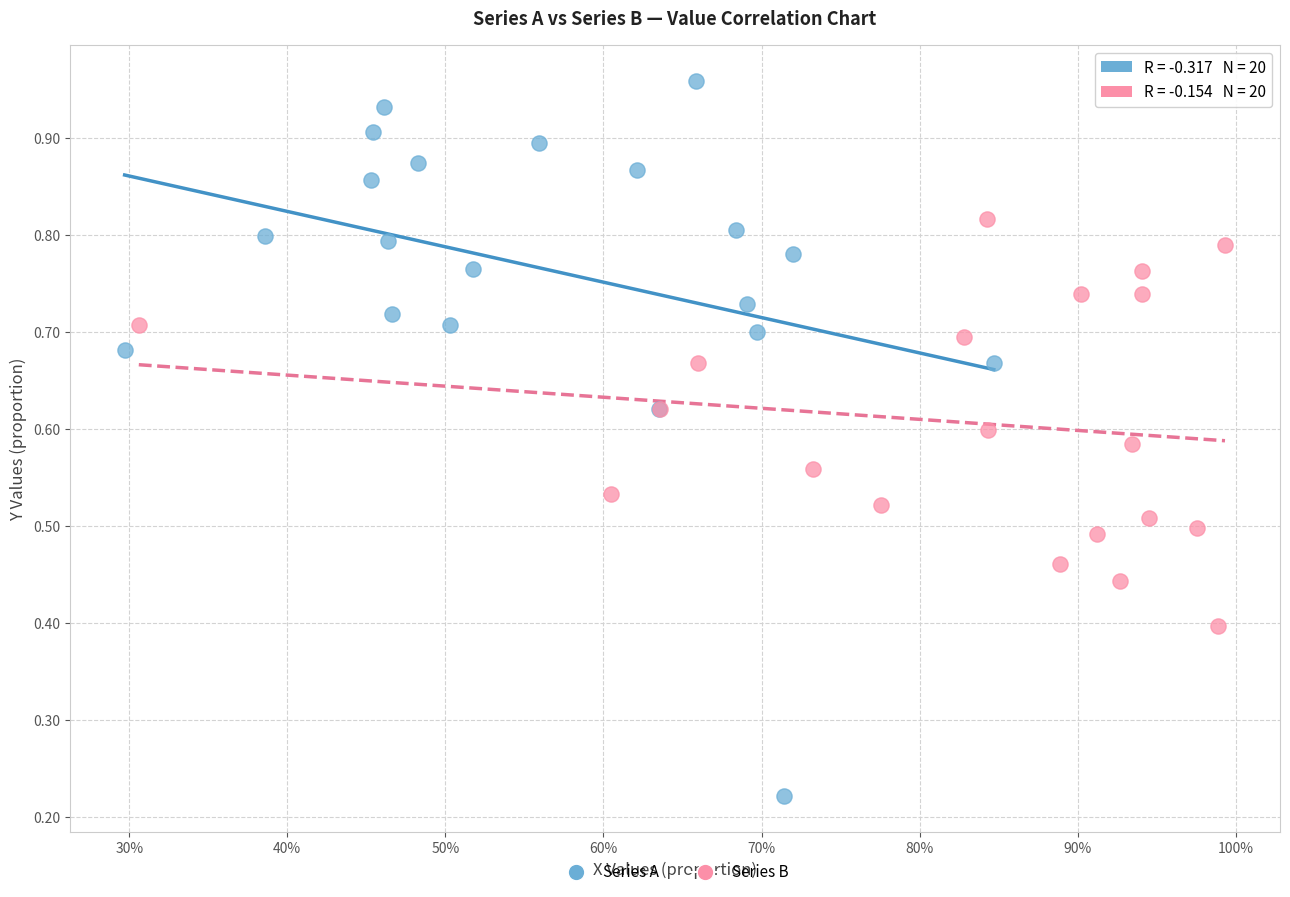

Which series contains the lowest Y value?

Series A